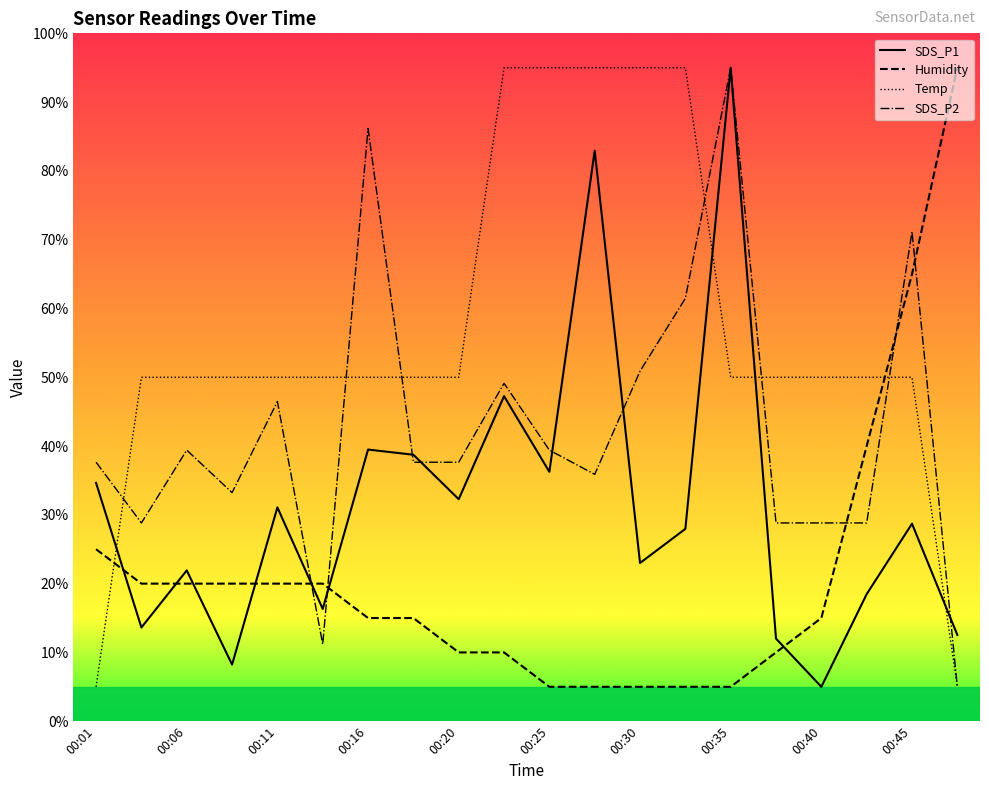

What is the value of the SDS_P2 point at the 14th from the left?

61.5